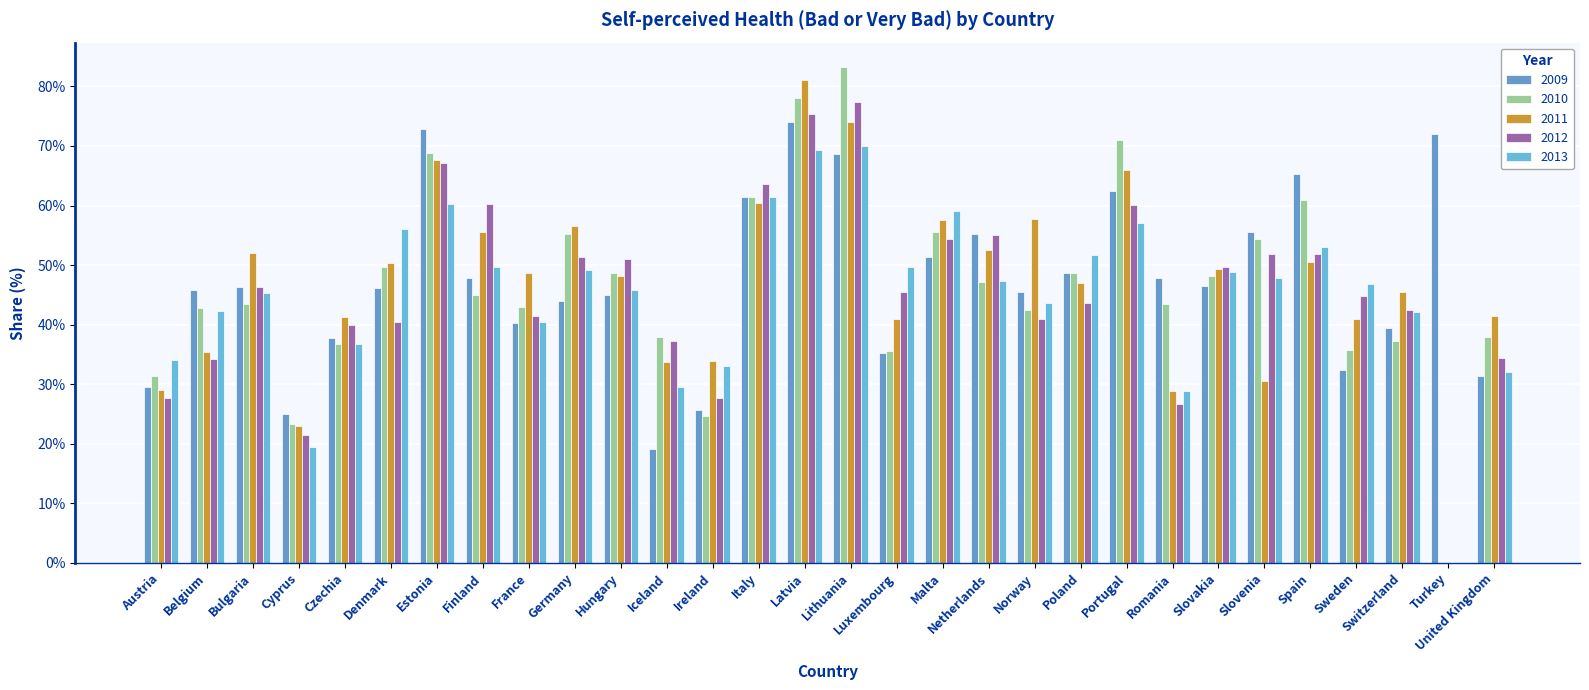

What is the average value of the 2010 series?

0.5